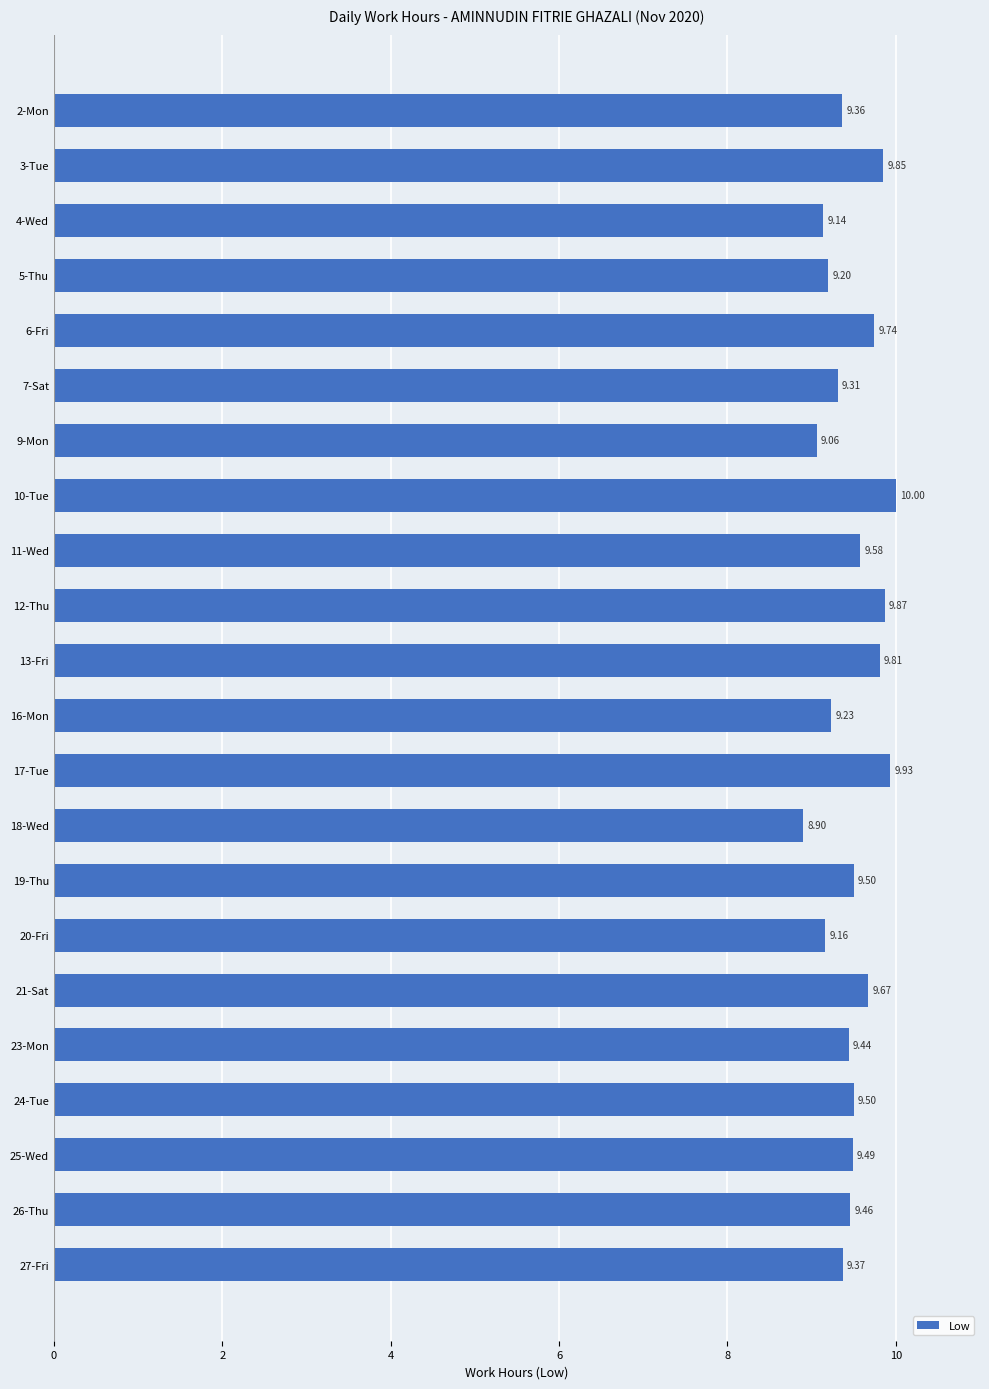

What is the sum of all values?

208.6